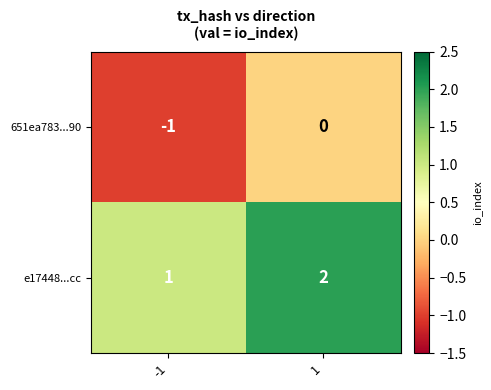

At -1, list the series in order from largest to smallest.

e17448...cc, 651ea783...90